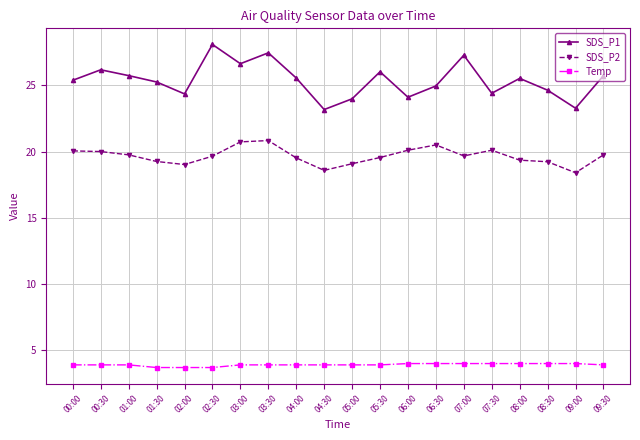

List the series in order of their overall mean, lowest first.

Temp, SDS_P2, SDS_P1